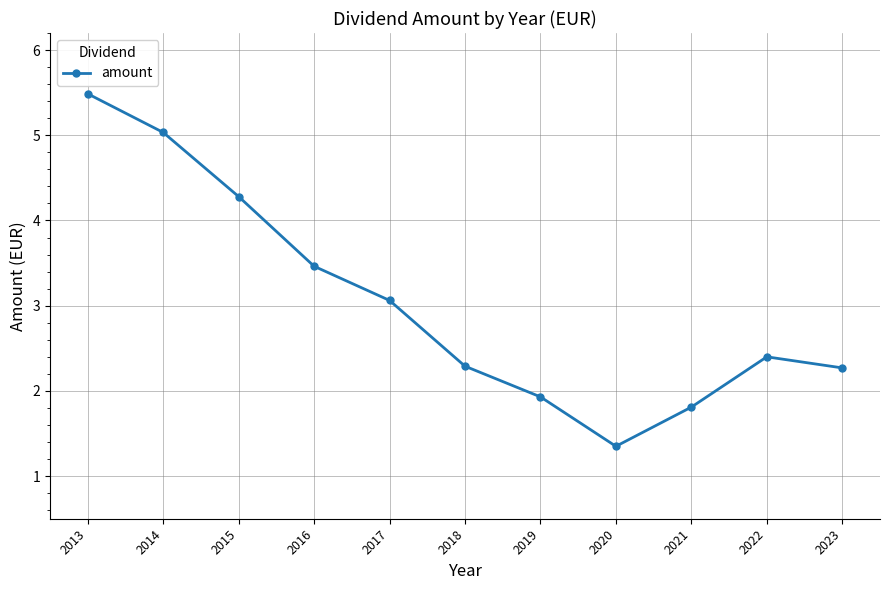

Where does the data first go above 2?

2013